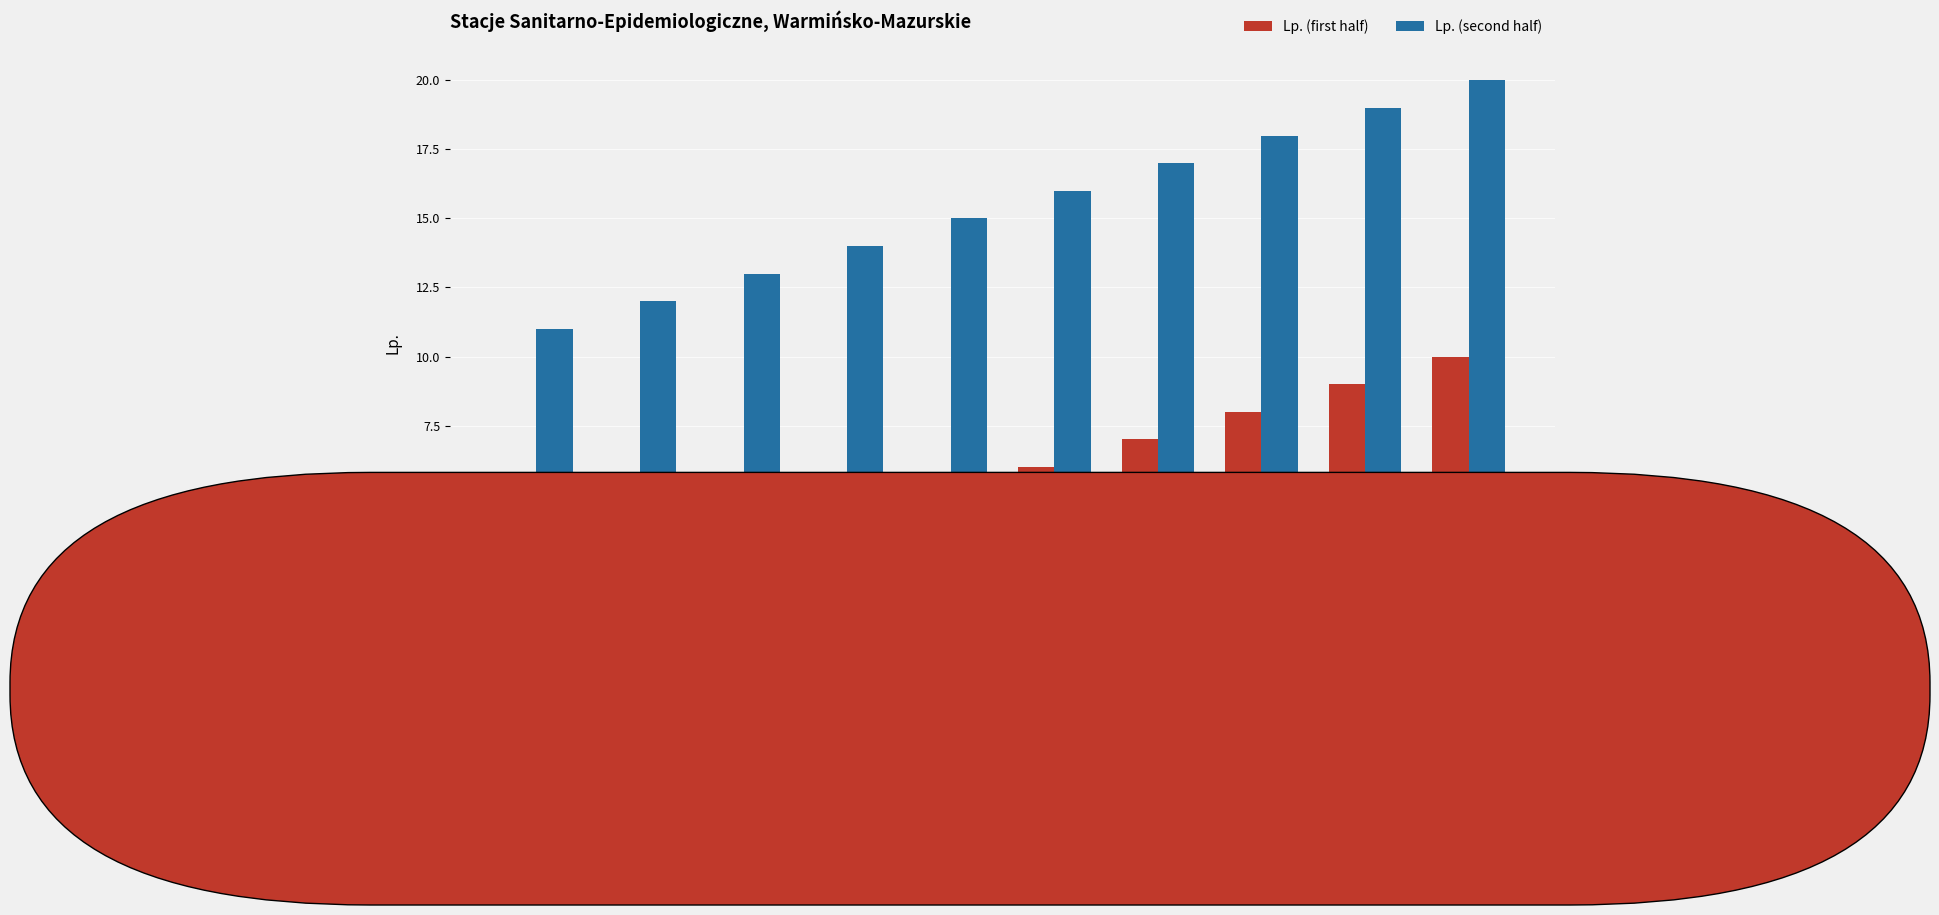

Which category has the lowest value in the Lp. (second half) series?

WSSE
W OLSZTYNIE